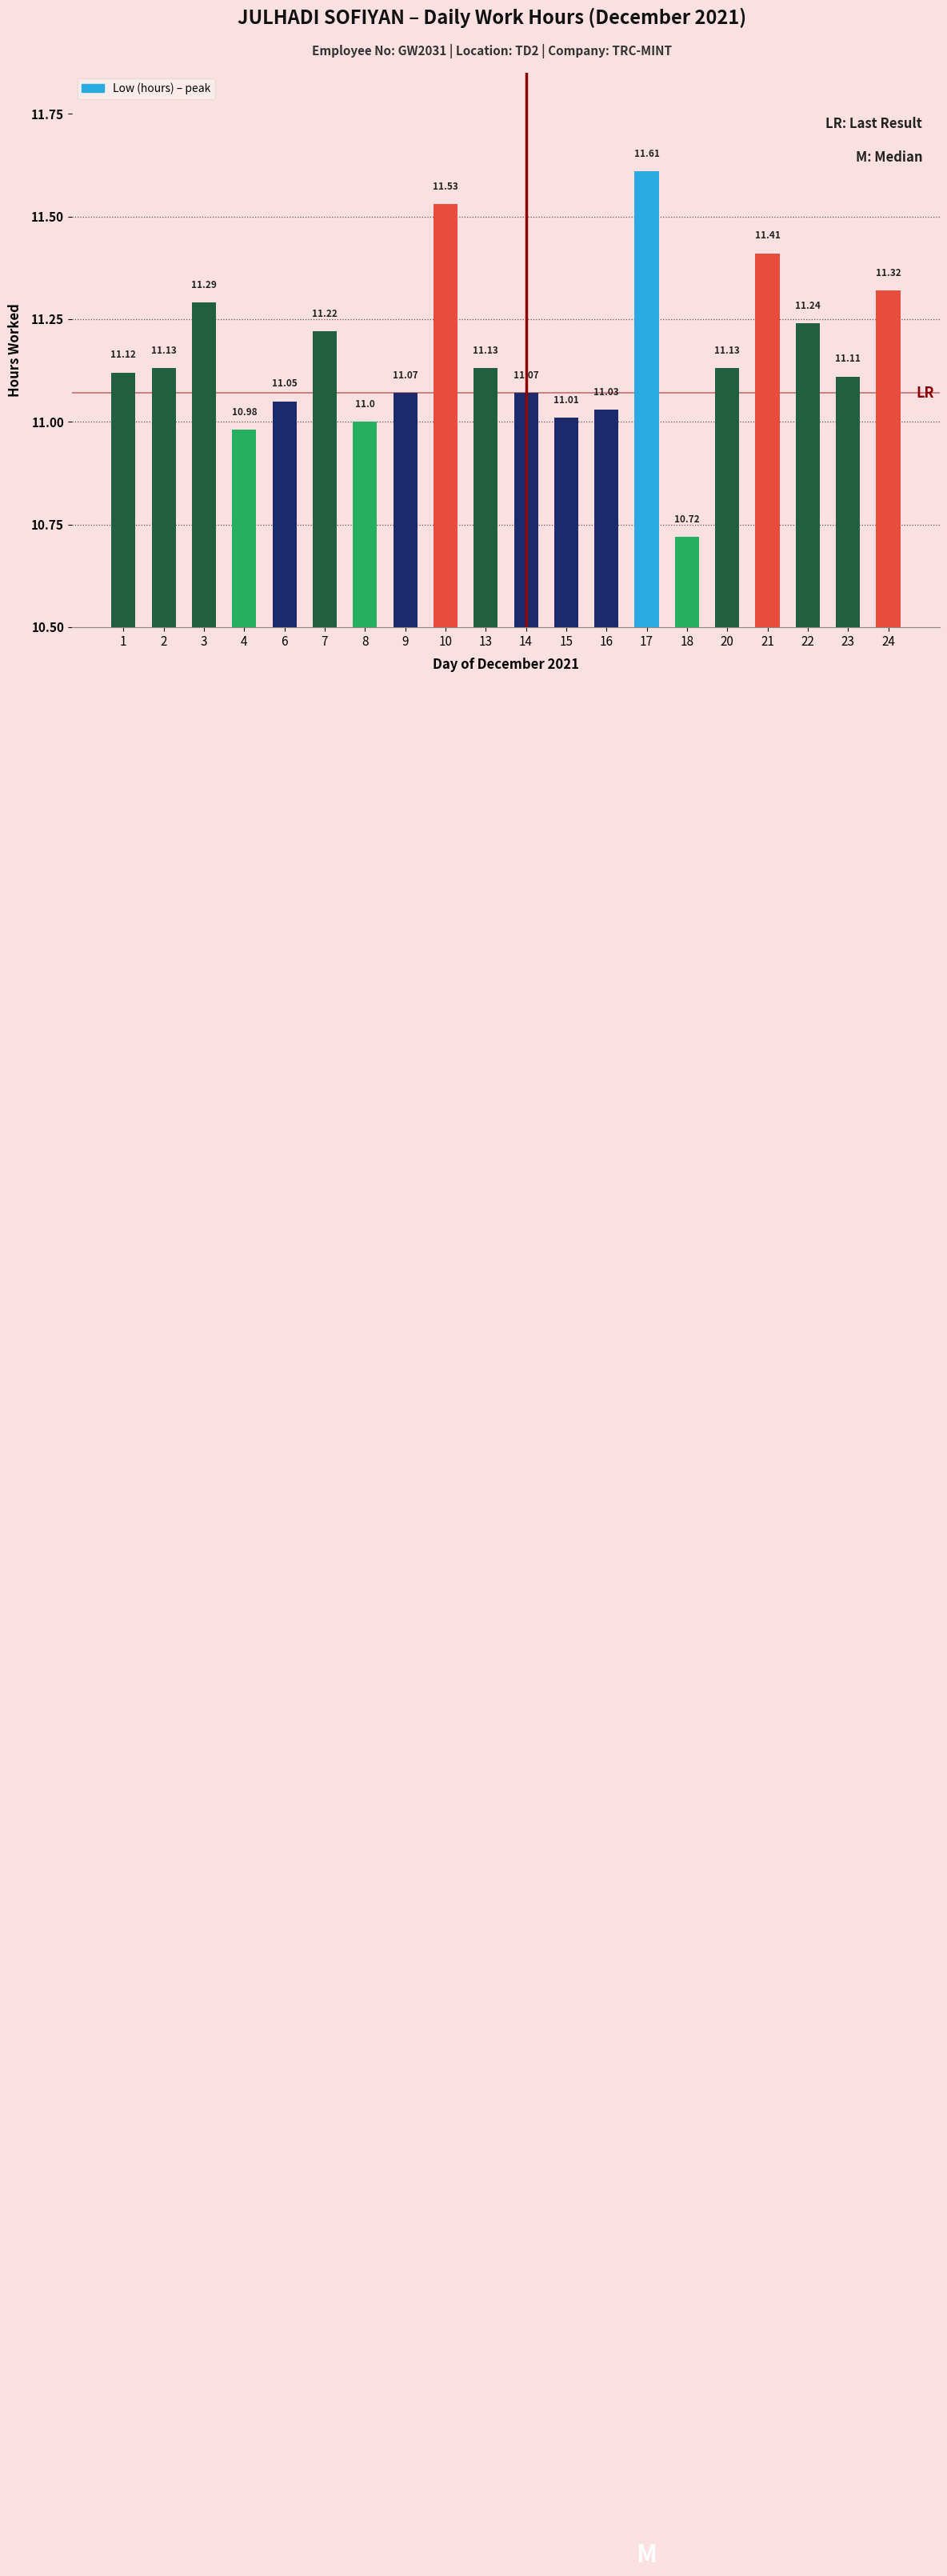

The value at 2 is 5.0. True or false?

False